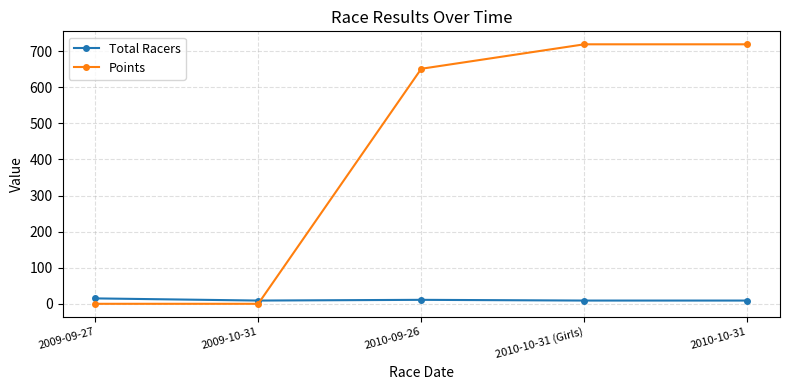

Is it true that Points equals 287.5 at 2010-10-31?

False